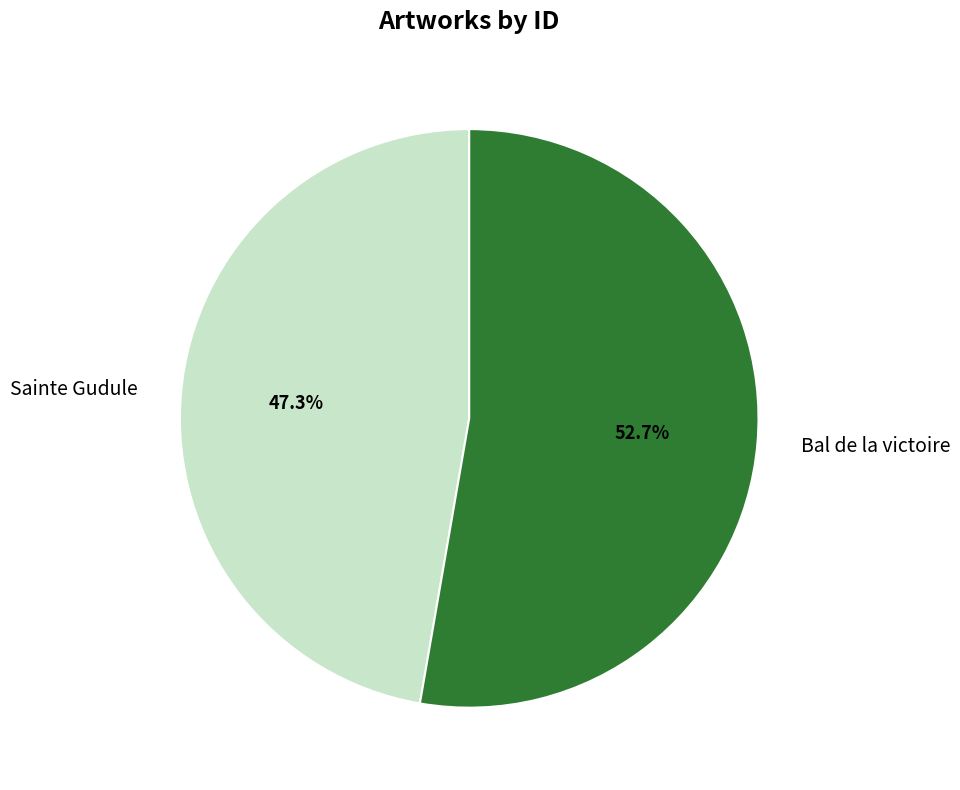

Is it true that Sainte Gudule is 54% of the pie?

False